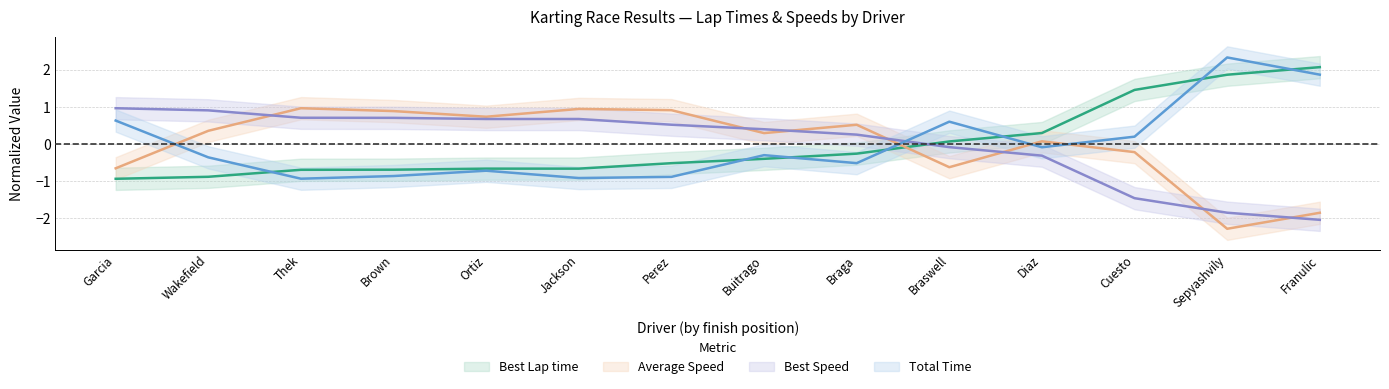

Which series changed the most between Wakefield and Brown?

Average Speed